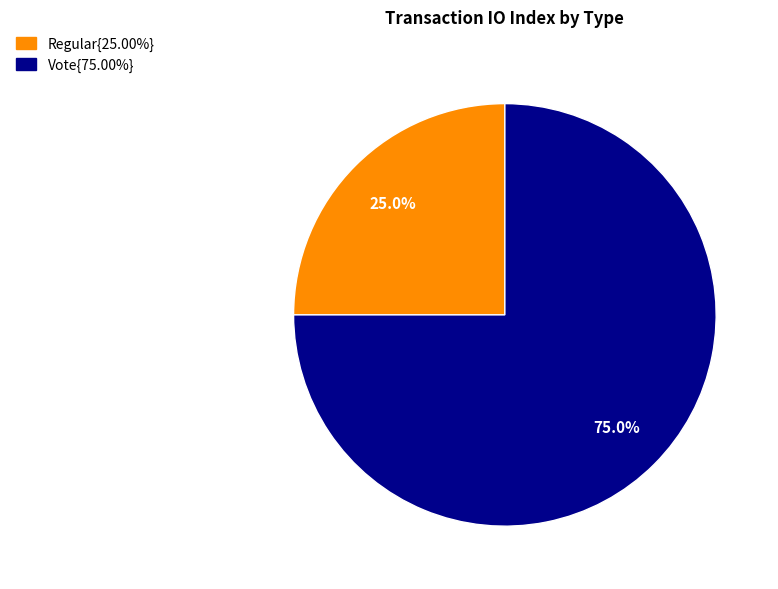

Does any single category account for the majority?

Yes